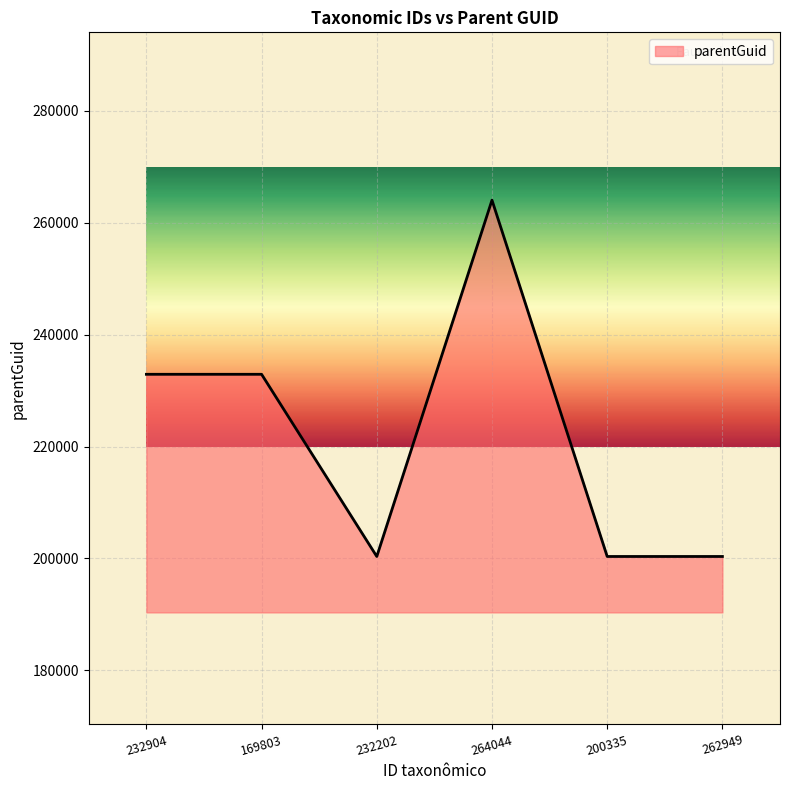

True or false: there are more than 2 points higher than both neighbors.

False